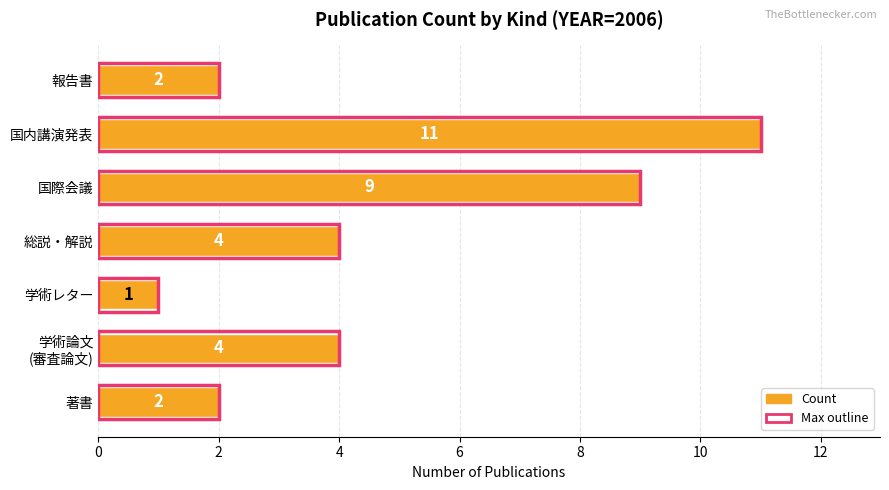

Read the Count value at 著書.

2